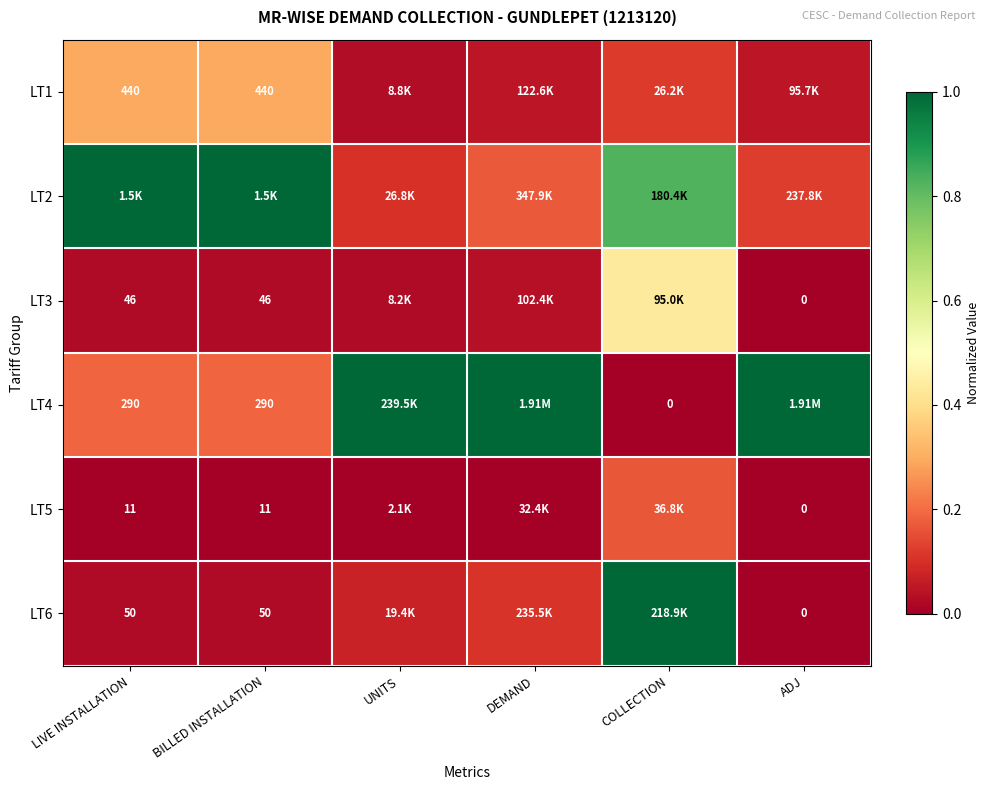

What is the difference between the second highest and minimum values in the LT2 series?

0.9